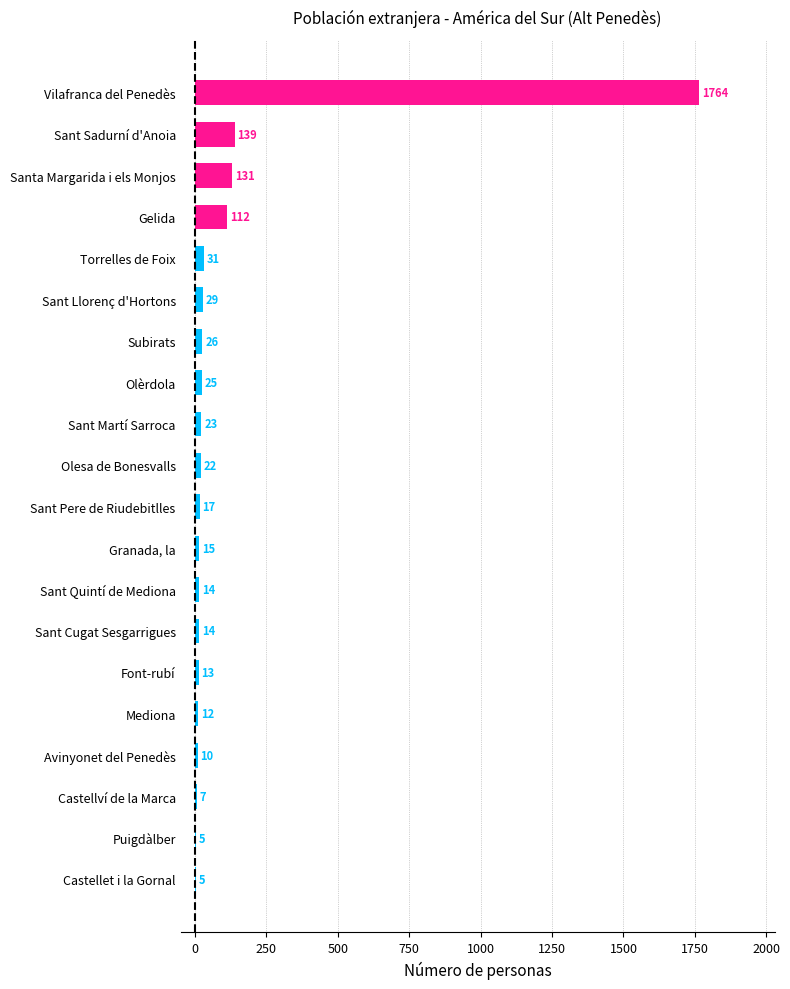

Between Avinyonet del Penedès and Vilafranca del Penedès, which is larger?

Vilafranca del Penedès